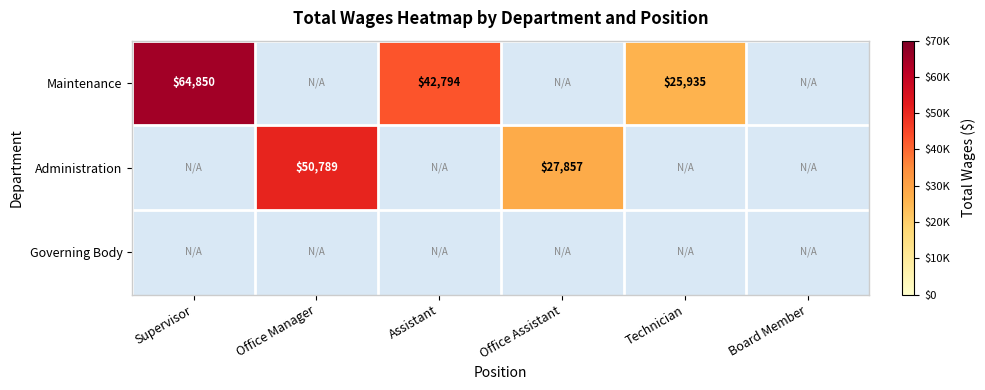

Is it true that Administration equals 42143 at Office Assistant?

False